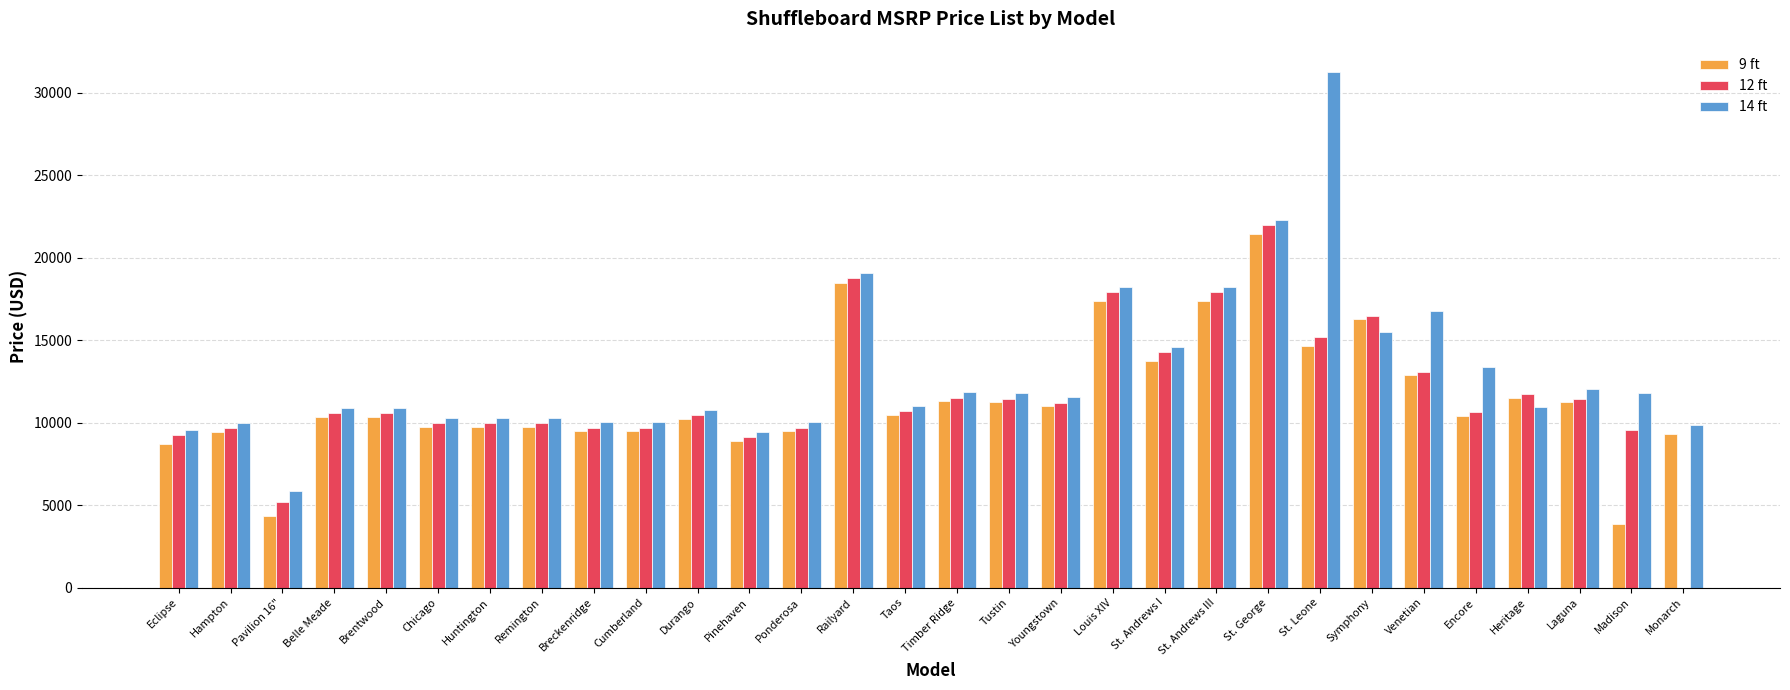

What is the sum of the 14 ft values at St. Andrews I and Monarch?

24438.8